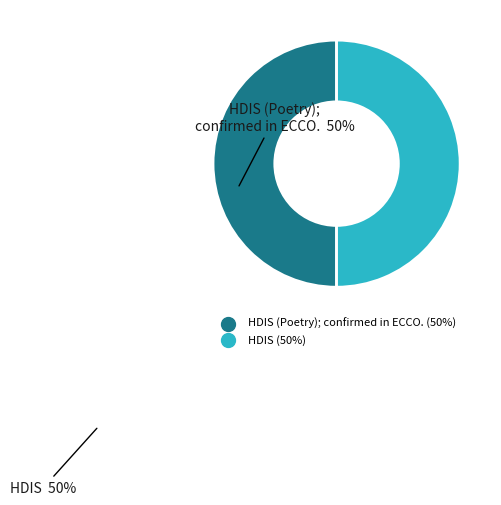

Which slice is the largest?

HDIS